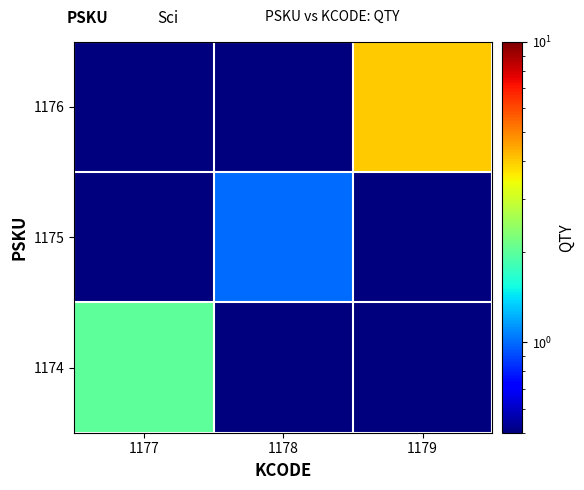

How many categories are shown in the chart?

3